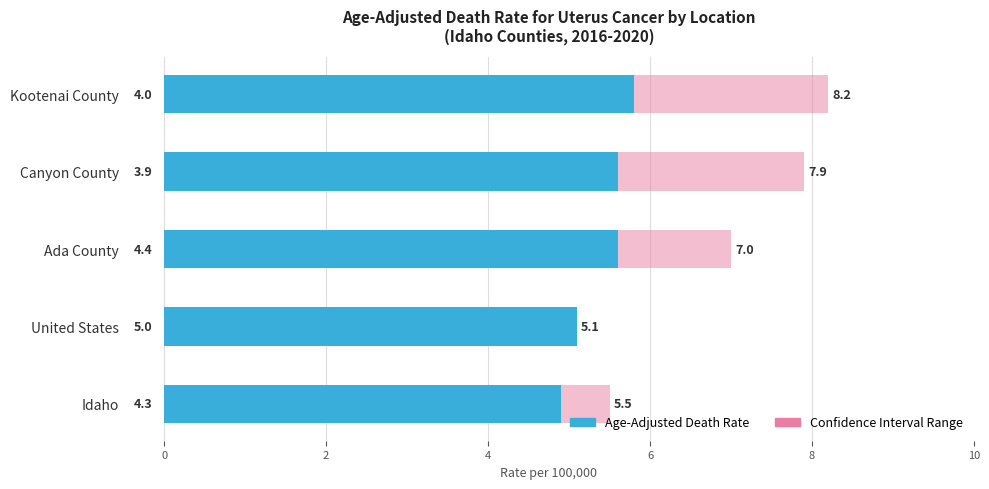

Reading right to left, list all the values displayed in this chart.

Lower CI (Rate): 4.0	3.9	4.4	5.0	4.3
Upper CI (Rate): 8.2	7.9	7.0	5.1	5.5
Age-Adjusted Death Rate: 5.8	5.6	5.6	5.1	4.9